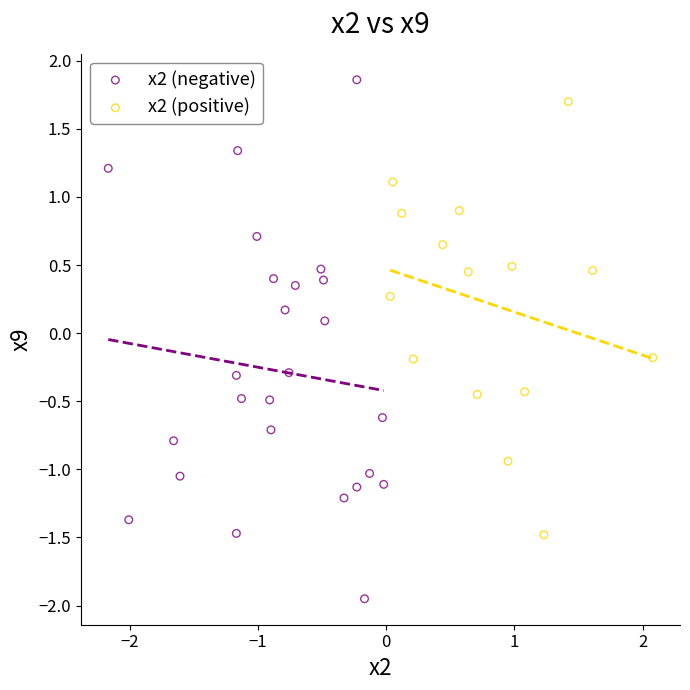

Which series reaches the minimum Y coordinate?

x2 (negative)